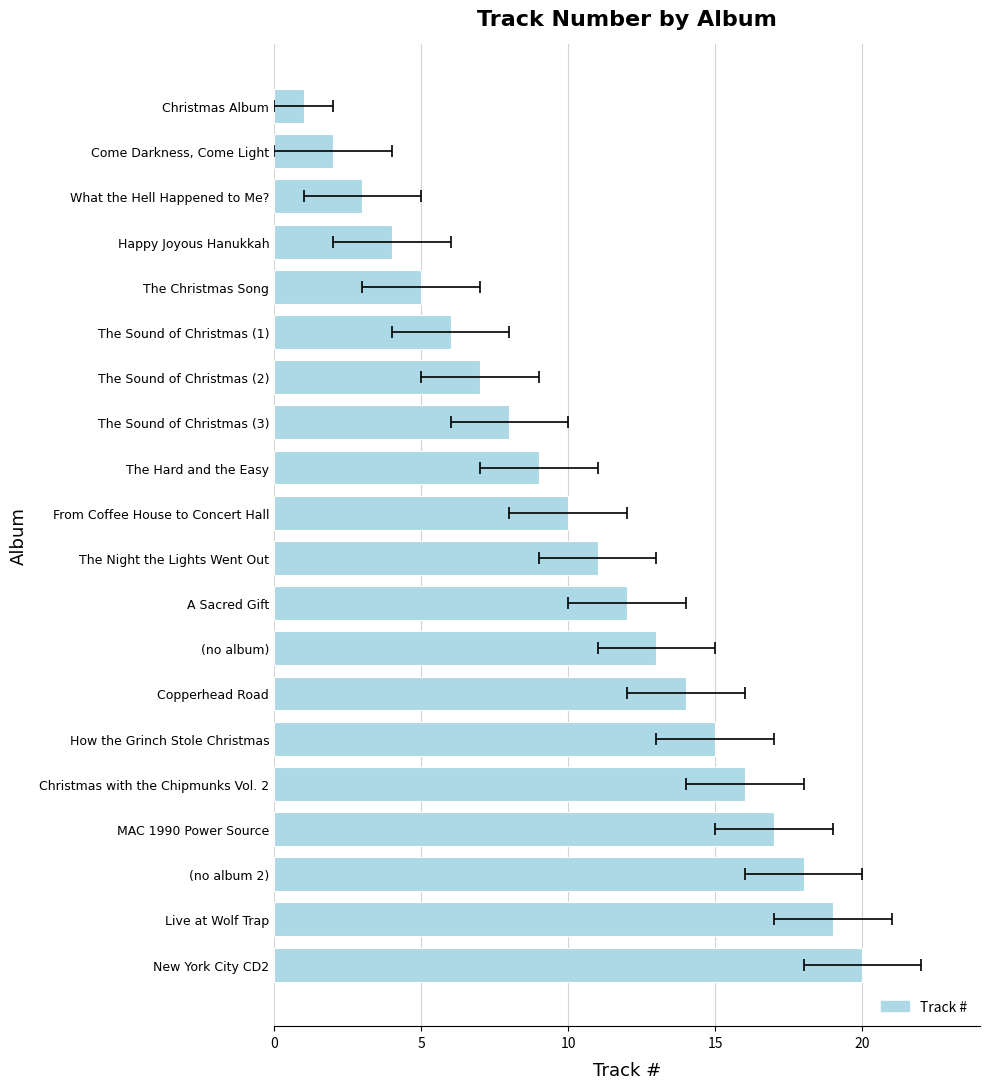

What is the sum of all values?

210